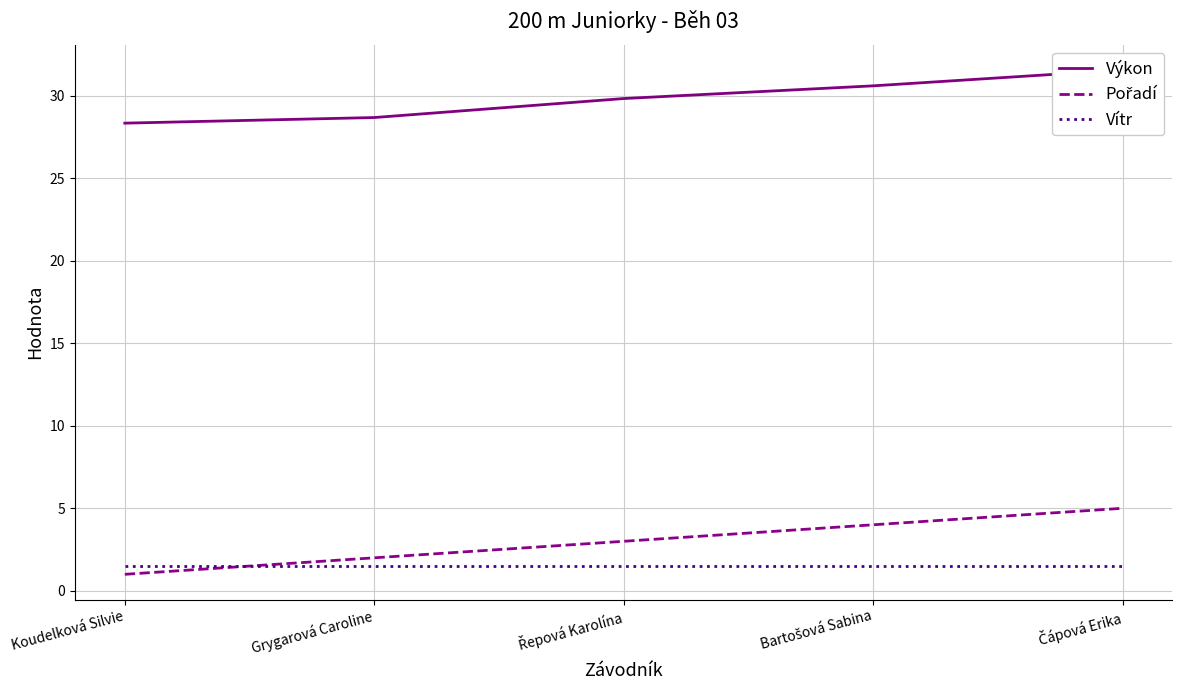

What is the label of the 4th point from the left?

Bartošová Sabina